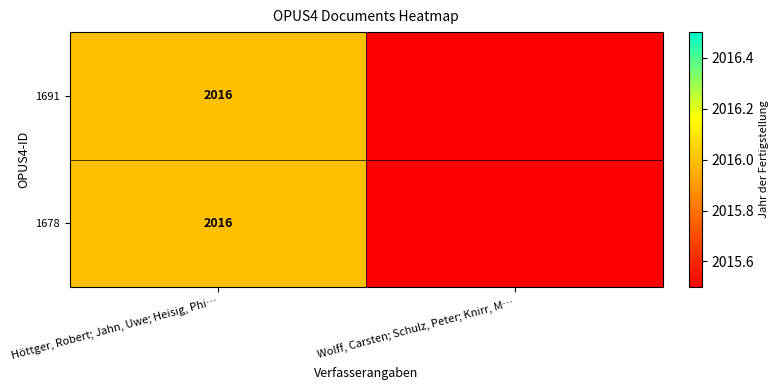

Is it true that 1691 equals 2016 at Höttger, Robert; Jahn, Uwe; Heisig, Phi…?

True